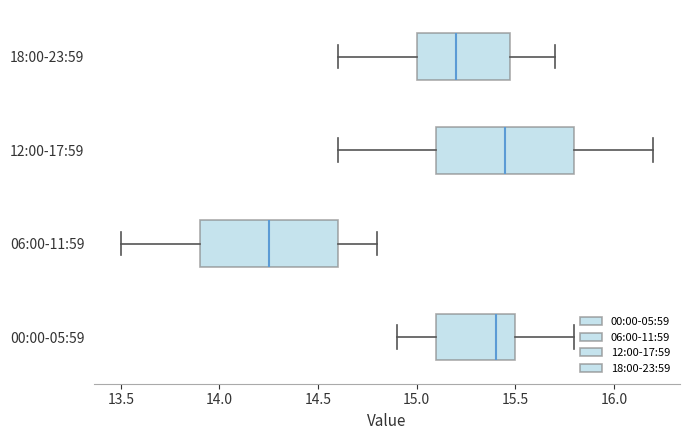

Reading bottom to top, read every box against the x-axis: the position of its median line, the range the box covers, and the ends of its whiskers. The values are not printed on the chart, so give them approximately, as read against the axis.

00:00-05:59: median 15.40, box 15.10 to 15.50, whiskers 14.90 to 15.80
06:00-11:59: median 14.25, box 13.90 to 14.60, whiskers 13.50 to 14.80
12:00-17:59: median 15.45, box 15.10 to 15.80, whiskers 14.60 to 16.20
18:00-23:59: median 15.20, box 15.00 to 15.50, whiskers 14.60 to 15.70